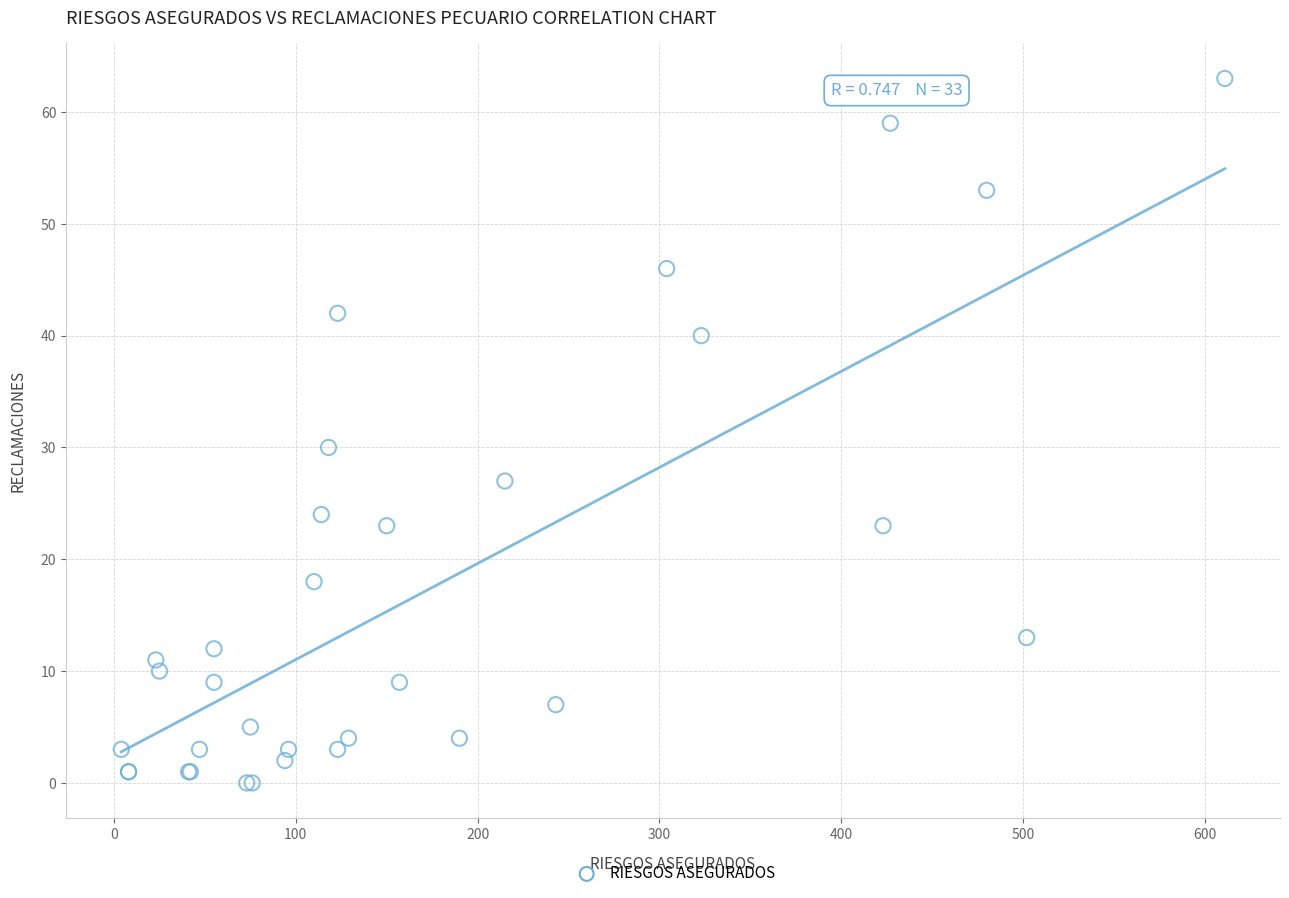

What Y value in the scatter plot is closest to 31?

30